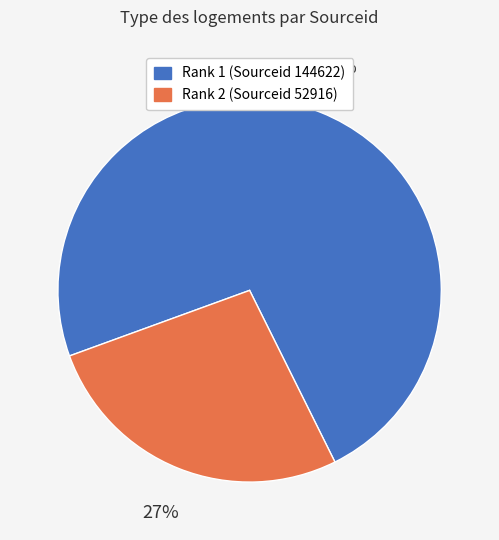

Is there any slice that represents more than half of the pie?

Yes